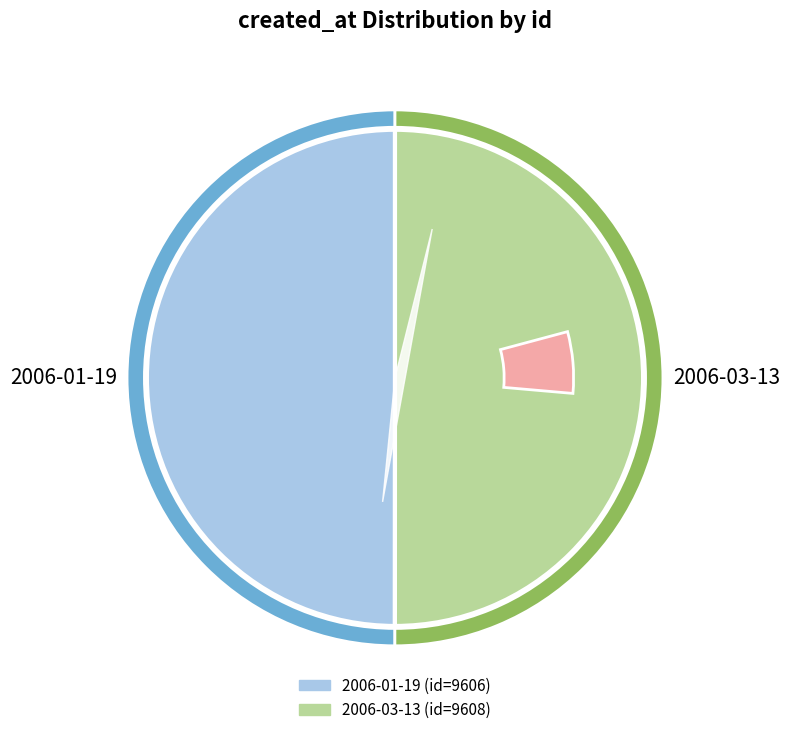

Is there a majority slice in this chart?

Yes